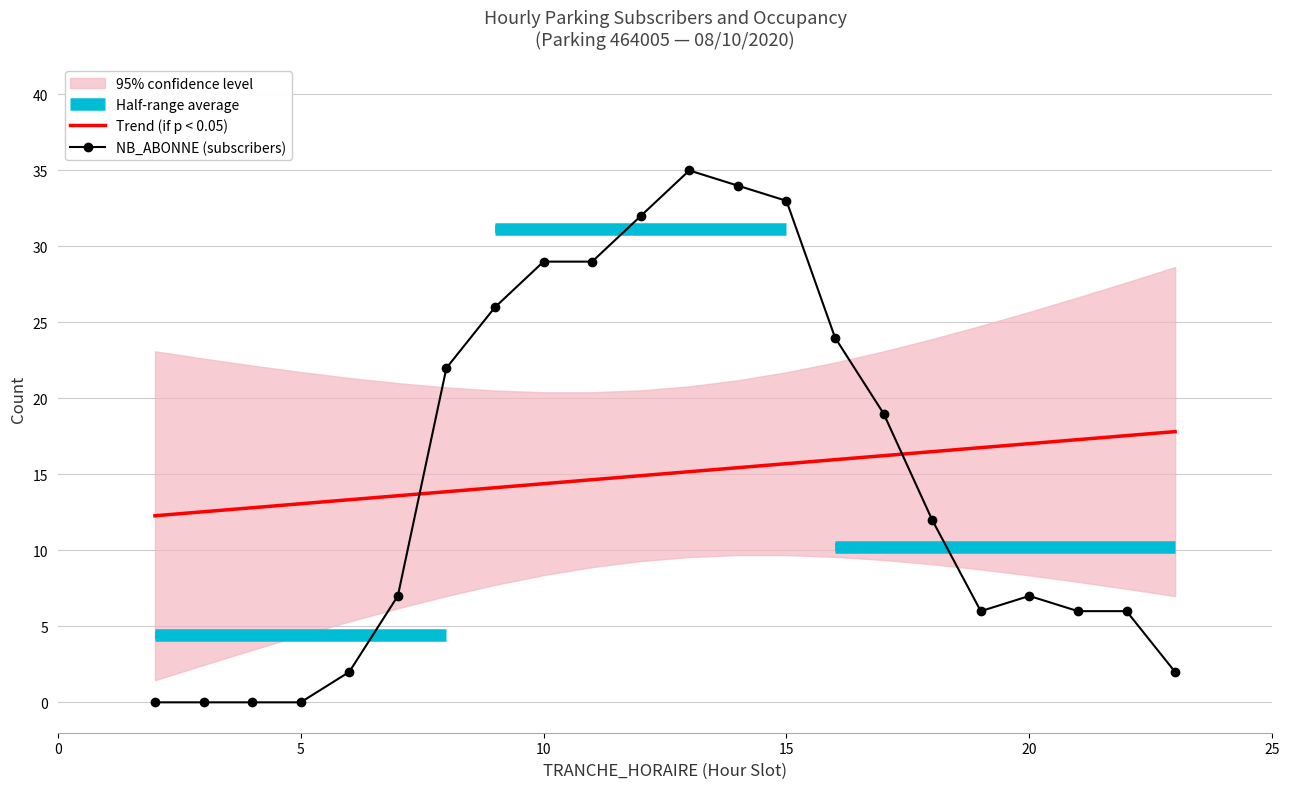

Is it true that Trend (if p < 0.05) equals 7.7 at 20?

False